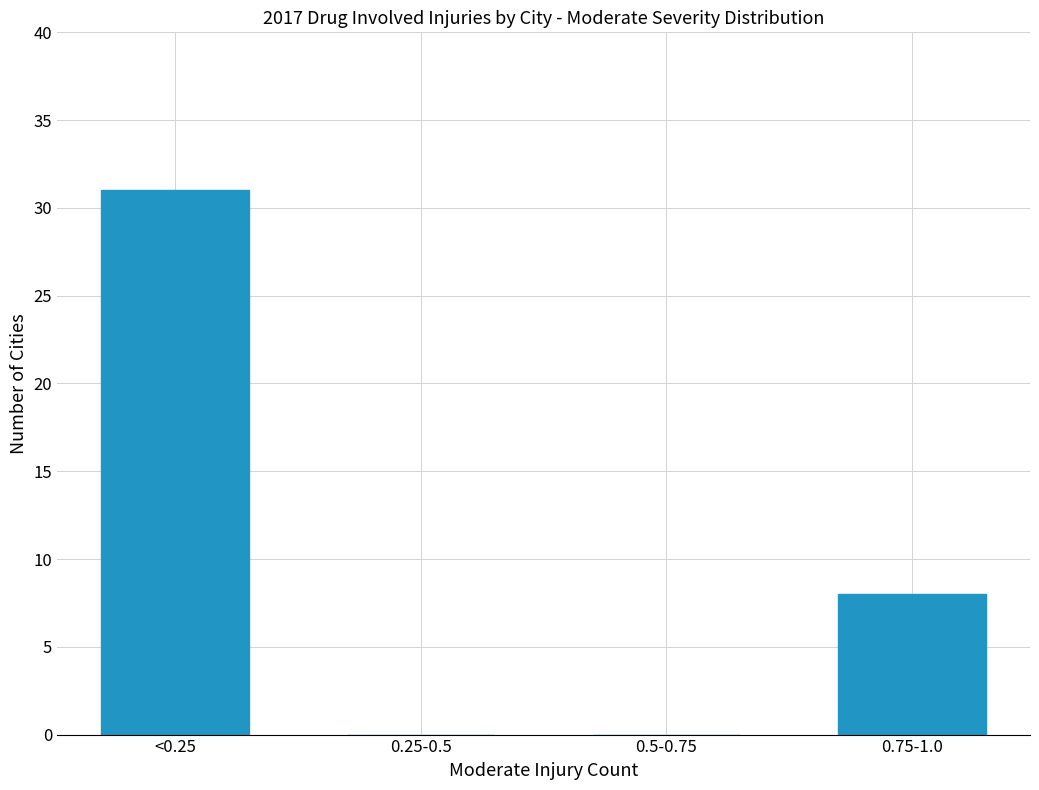

Reading left to right, what are all the values shown in this chart?

<0.25=31	0.25-0.5=0	0.5-0.75=0	0.75-1.0=8